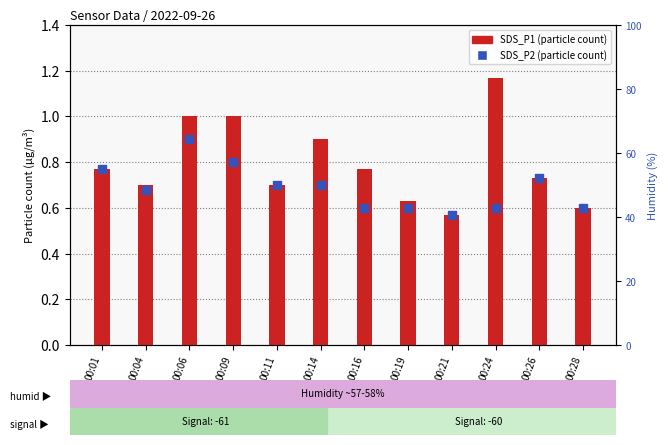

Rank the categories by value from highest to lowest.

00:24, 00:06, 00:09, 00:14, 00:01, 00:16, 00:26, 00:04, 00:11, 00:19, 00:28, 00:21